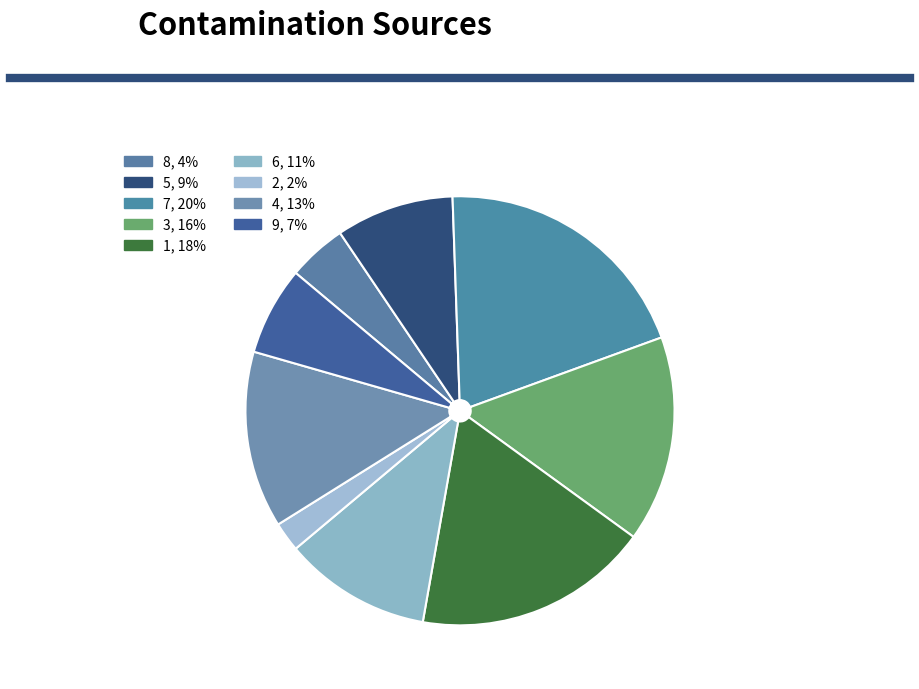

What is the total percentage of 2 and 1?

20.0%